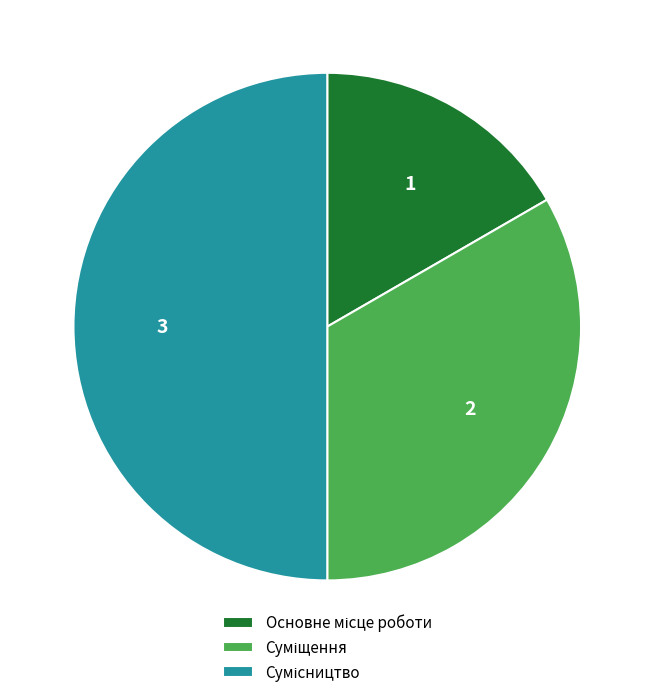

To the nearest percent, what is the difference between the largest and smallest slice percentages?

33%